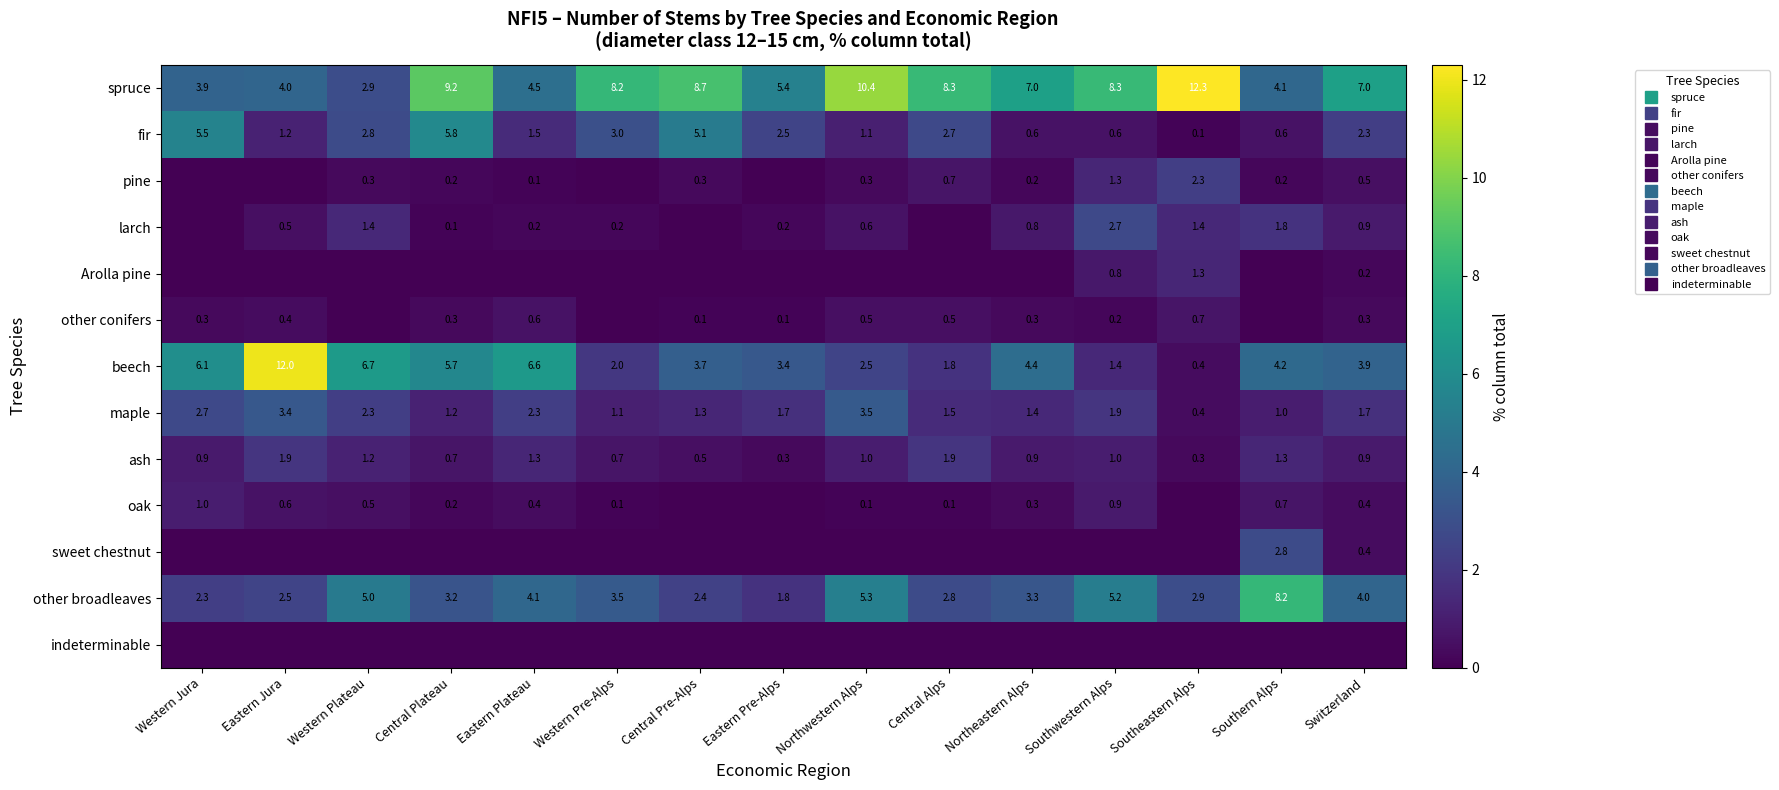

Rank the series at Southwestern Alps from highest to lowest value.

spruce, other broadleaves, larch, maple, beech, pine, ash, oak, Arolla pine, fir, other conifers, sweet chestnut, indeterminable